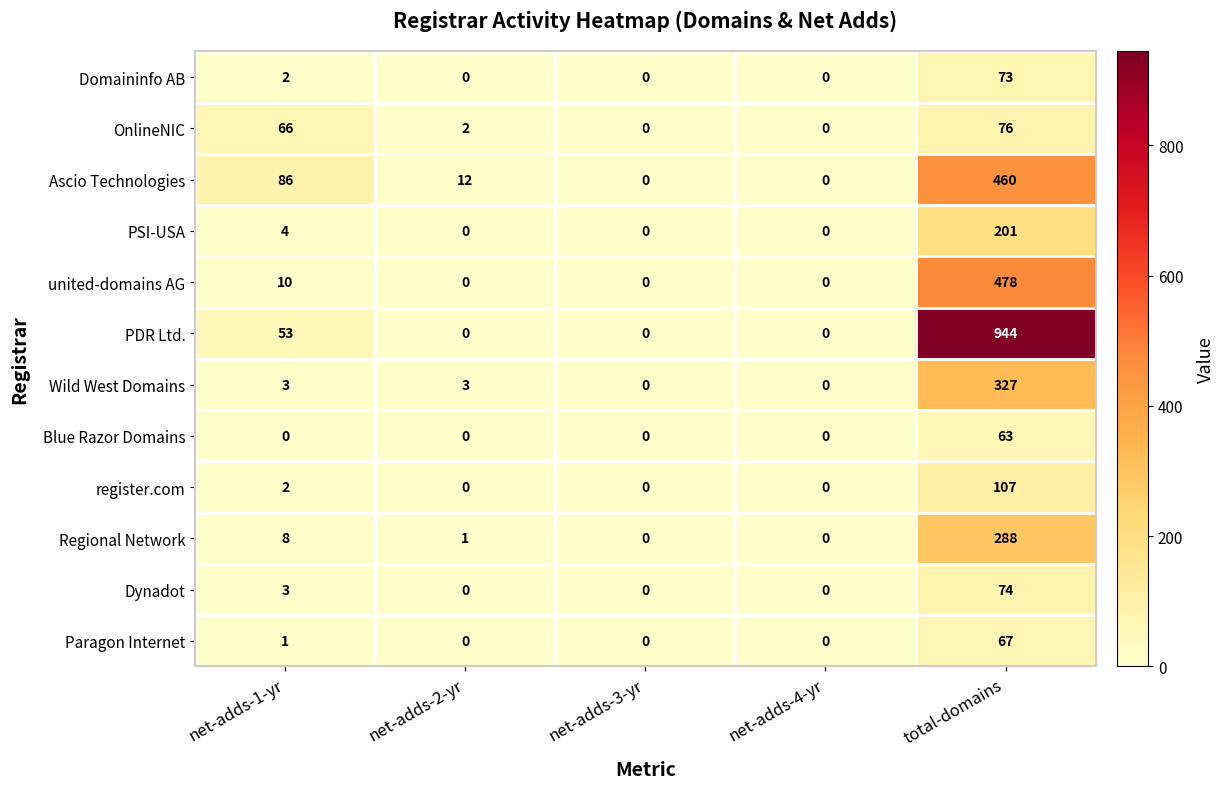

Is it true that Regional Network equals 8 at net-adds-1-yr?

True